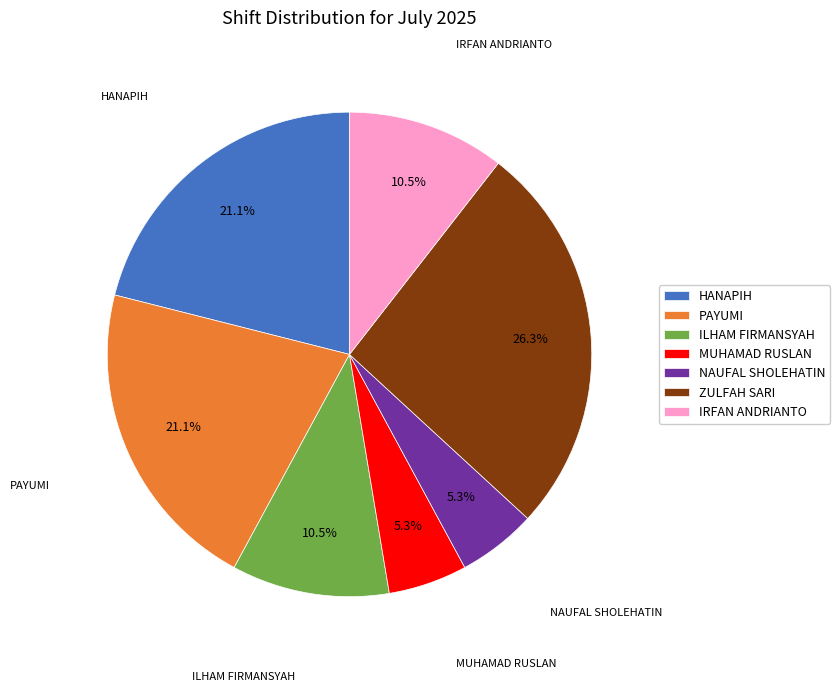

Count the number of slices in the pie.

7